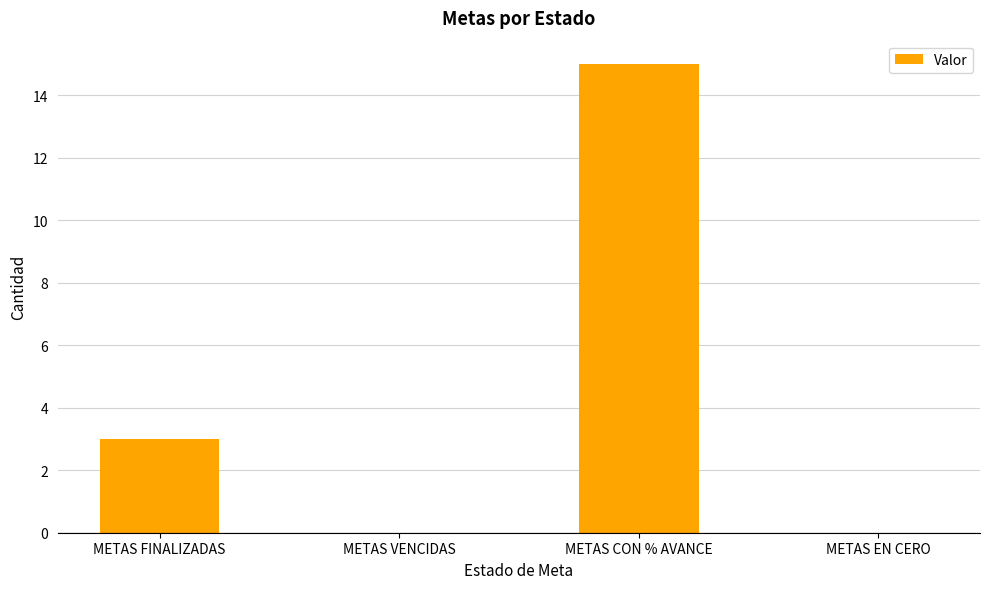

Is it true that the value at METAS EN CERO is 0?

True